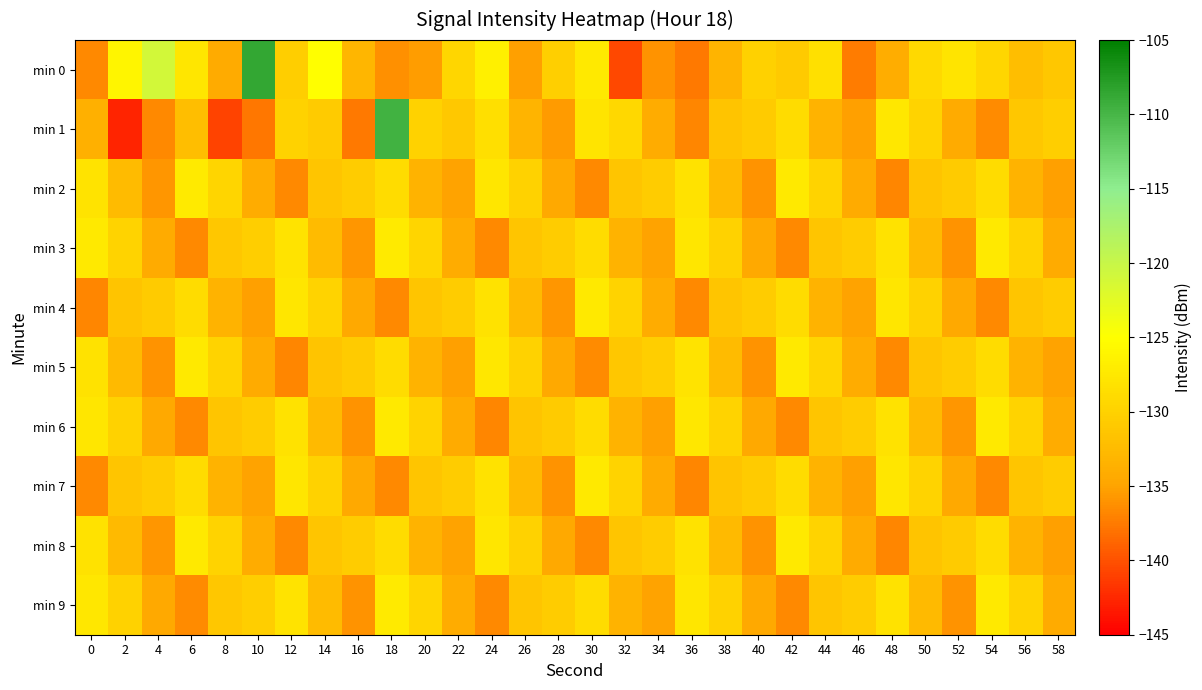

Which series has the largest total across all categories?

min 0